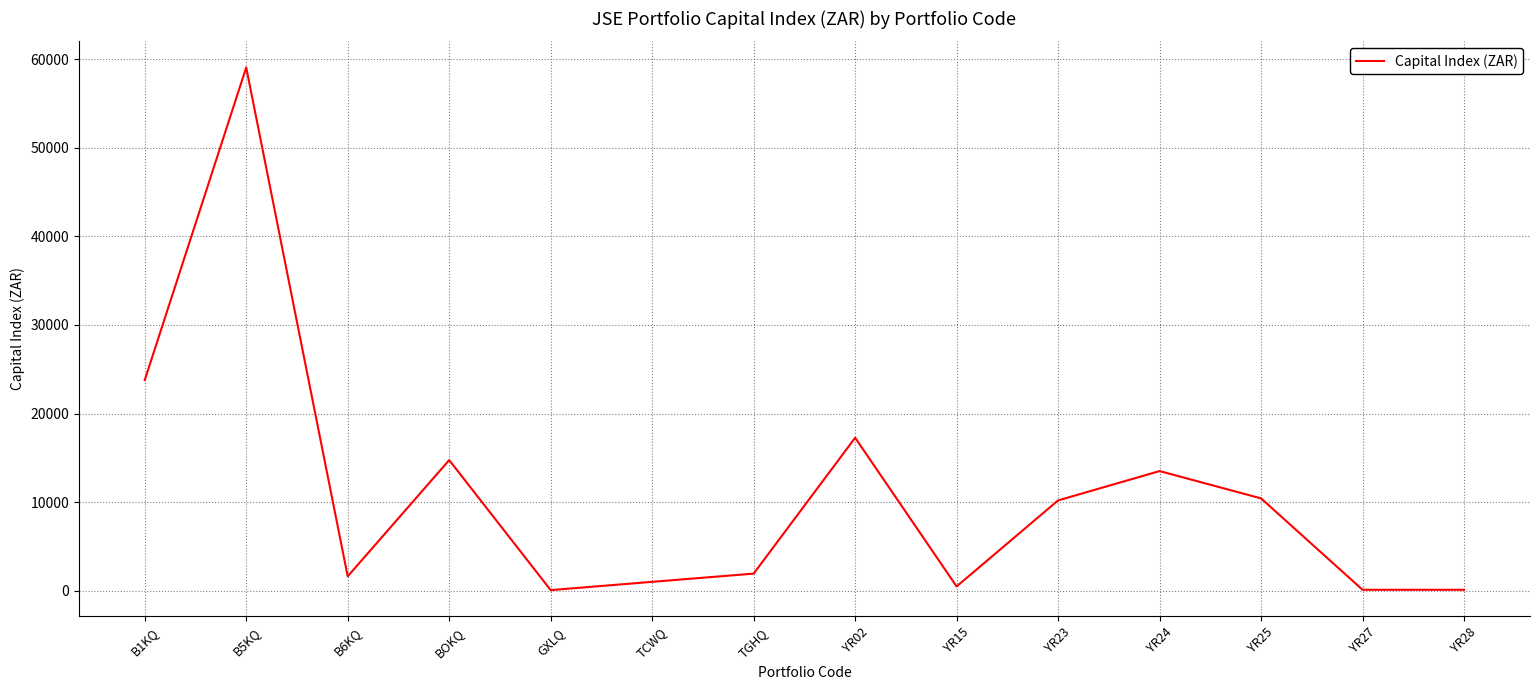

What is the difference between the maximum and minimum values?

58991.7